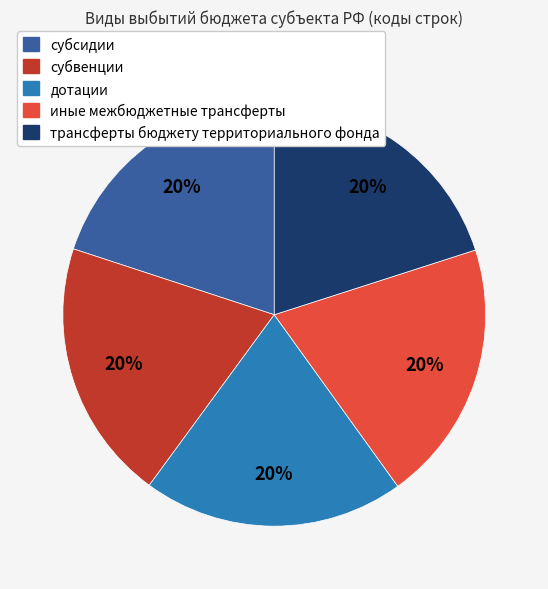

What is the ratio of the value at субвенции to the value at иные межбюджетные трансферты?

1.0